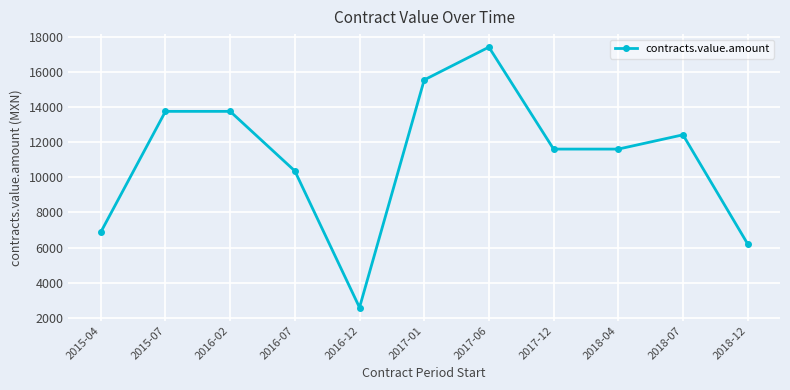

How many lines are shown in the chart?

1